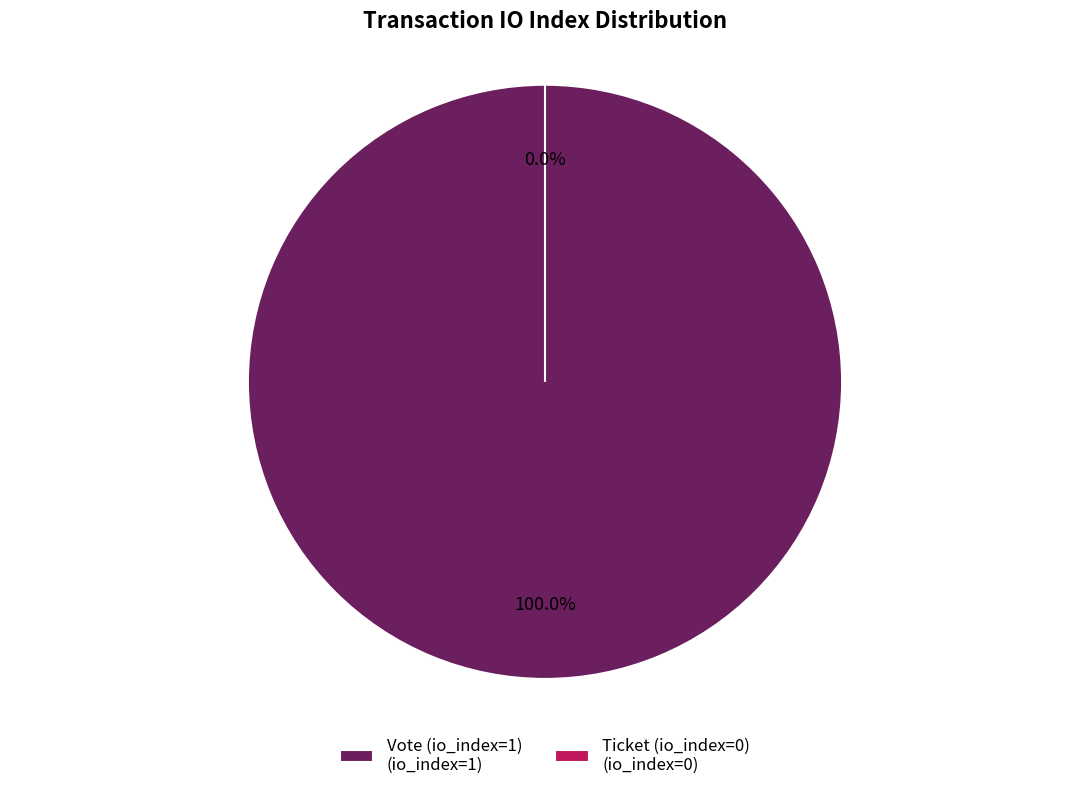

Rank the categories by value from highest to lowest.

Vote (io_index=1), Ticket (io_index=0)